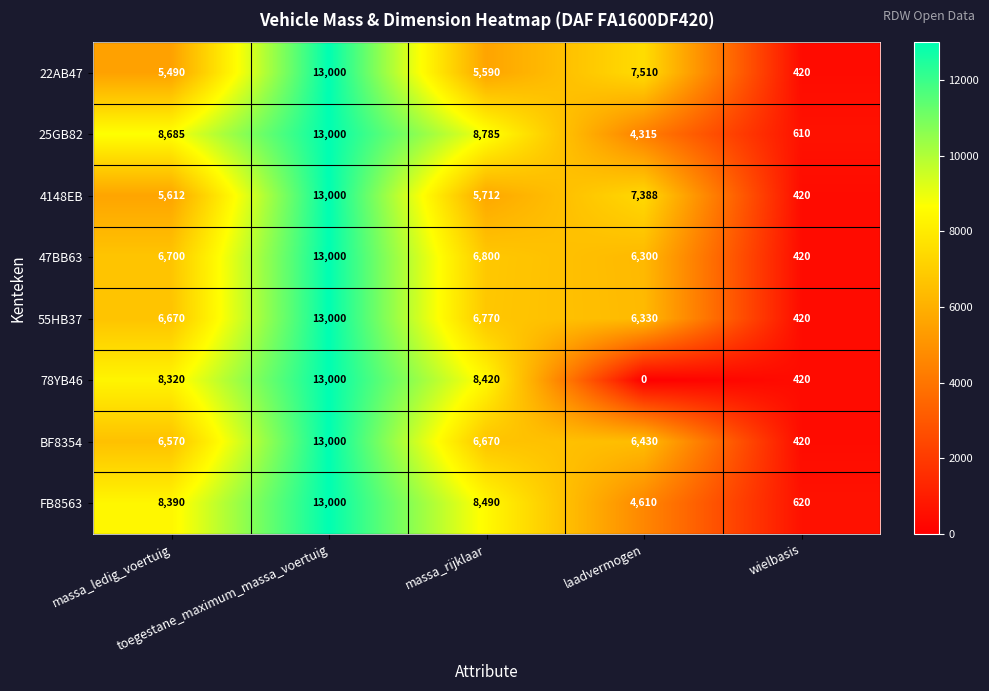

Which series has the widest spread of values?

78YB46